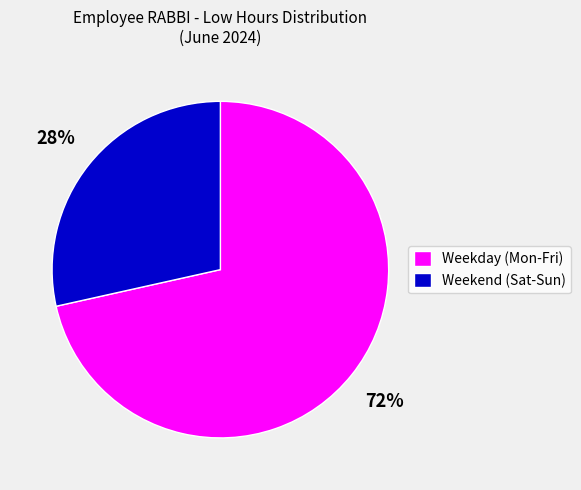

What is the ratio of the value at Weekend (Sat-Sun) to the value at Weekday (Mon-Fri)?

0.4